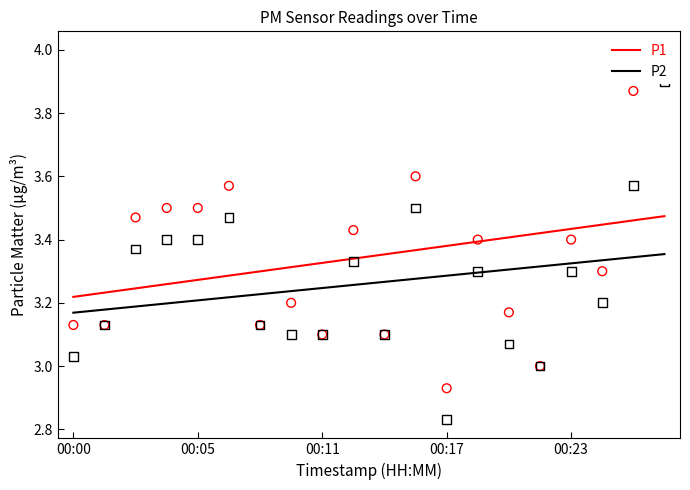

Which series reaches the maximum Y coordinate?

P1